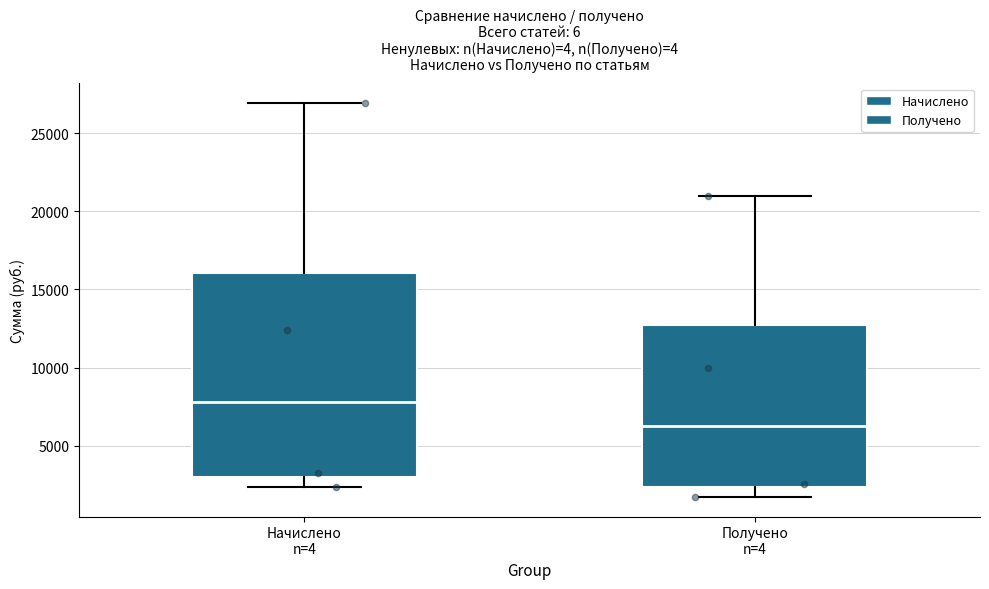

Where does the upper whisker of the box for Получено n=4 end on the y-axis? The values are not printed on the chart, so give them approximately, as read against the axis.

21000